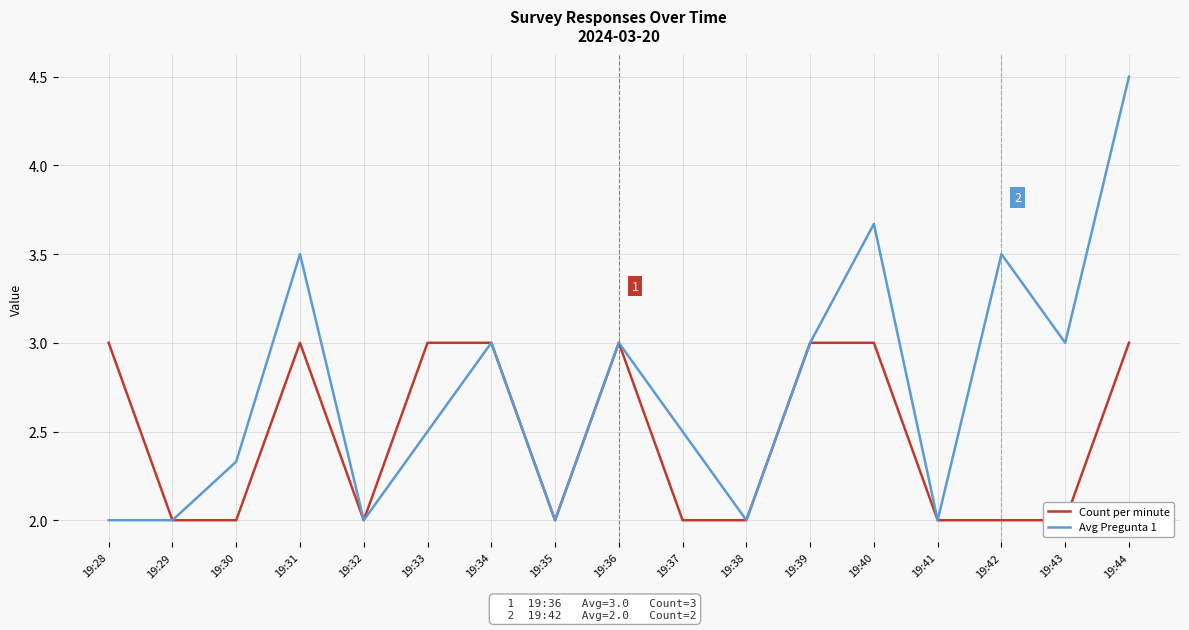

What is the maximum value for Count per minute?

3.0